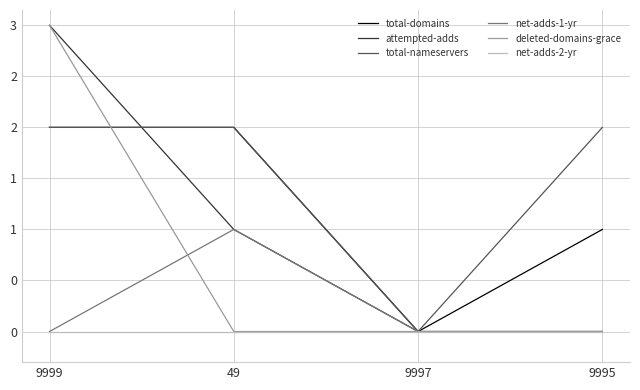

What is the label of the 1st point from the left?

9999